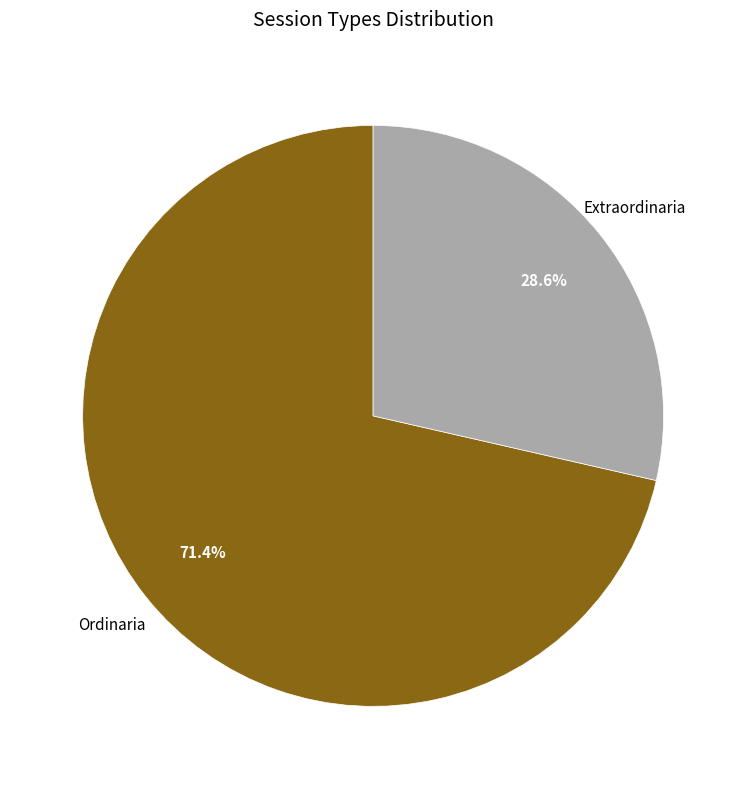

How many segments does this pie chart have?

2